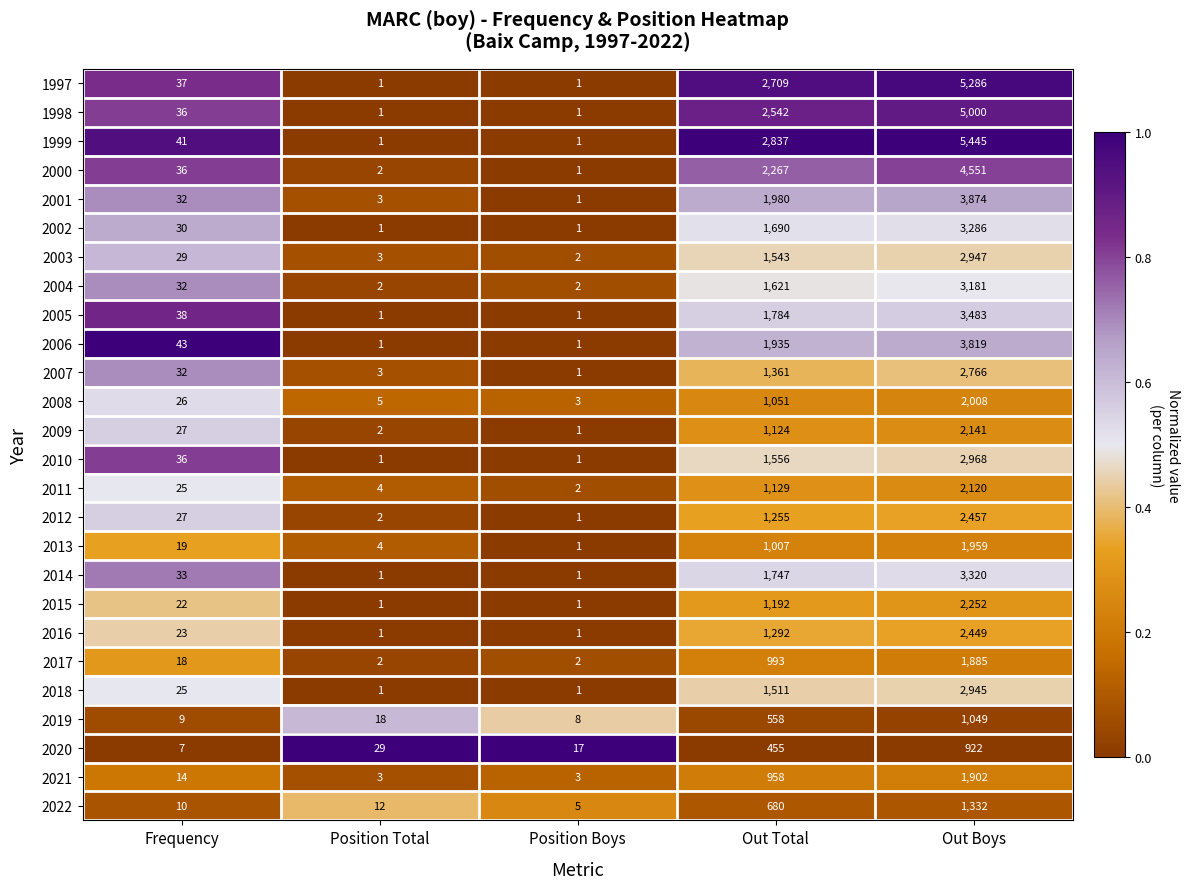

What is the sum of the 2004 values at Frequency and Out Boys?

3213